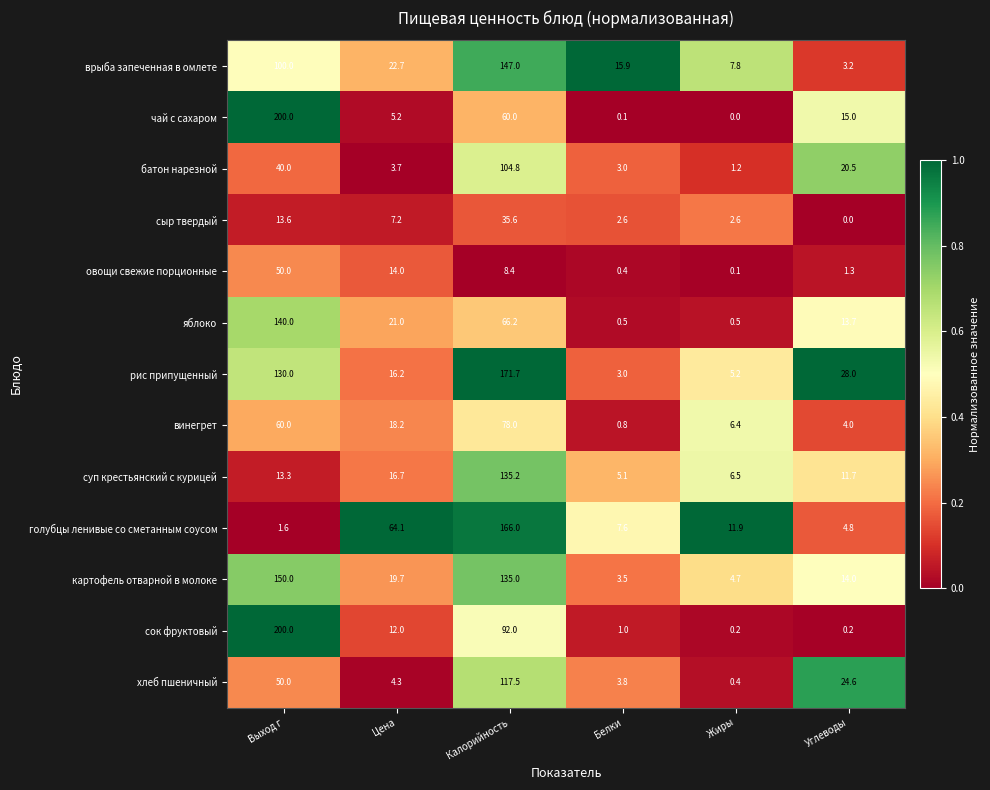

What is the difference between the highest and lowest values at Выход г?

198.4